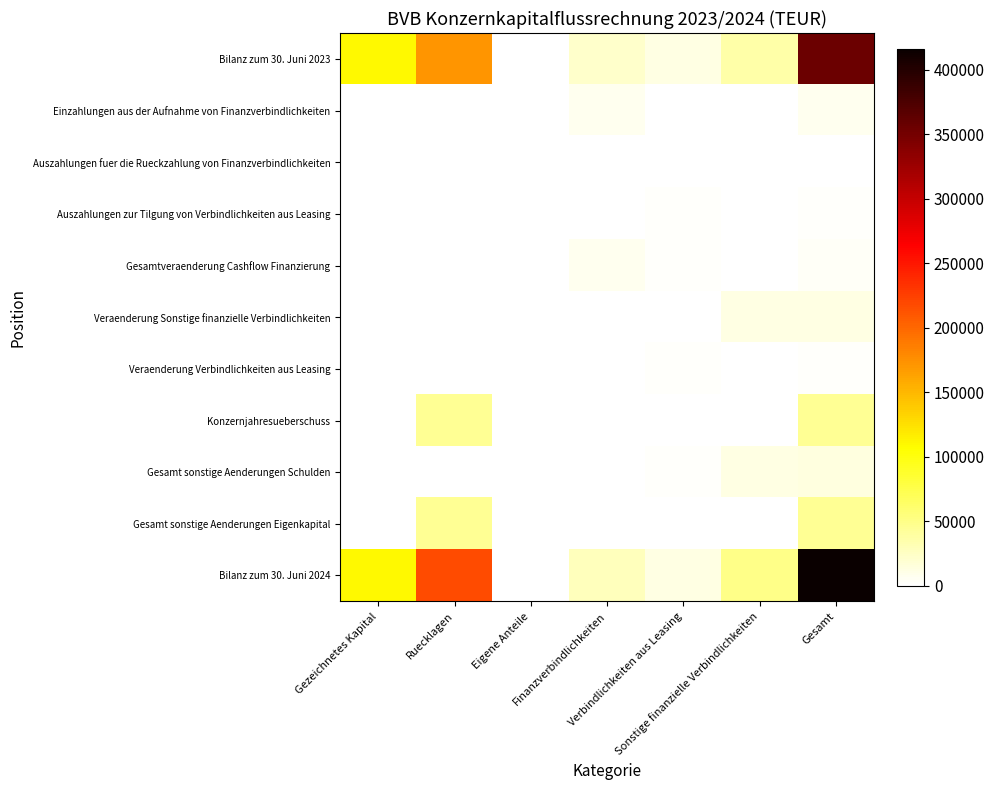

Which series changed the most between Finanzverbindlichkeiten and Verbindlichkeiten aus Leasing?

Bilanz zum 30. Juni 2024